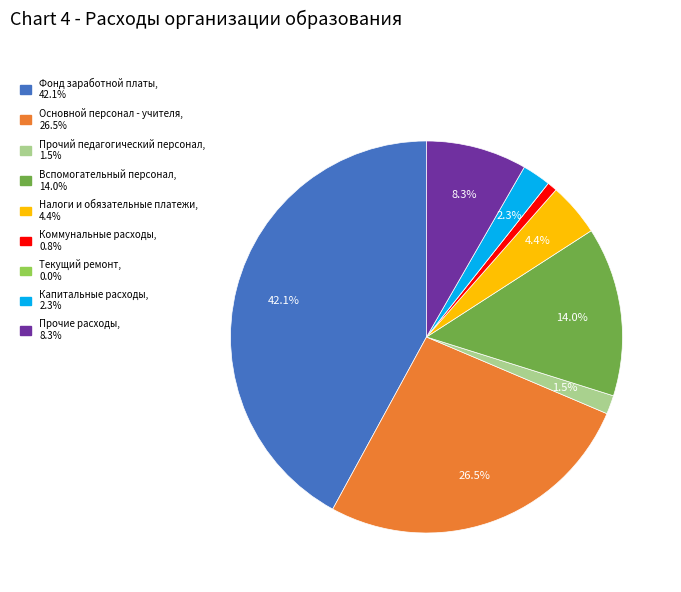

The Вспомогательный персонал slice represents 20% of the pie. True or false?

False